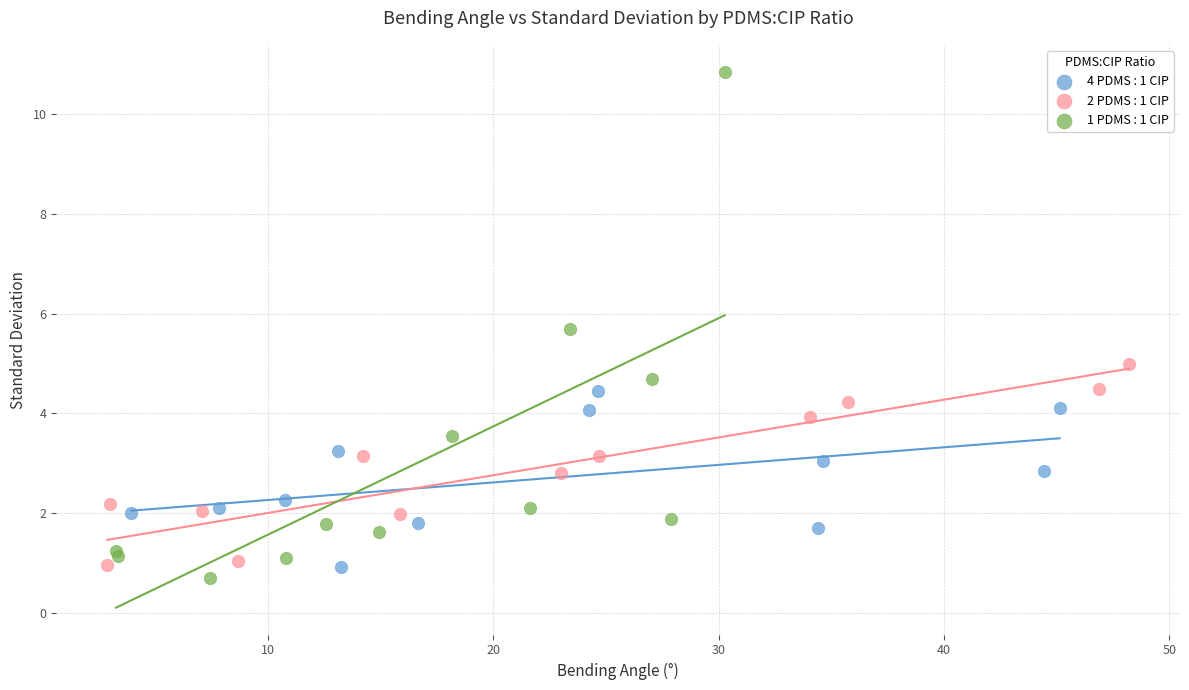

Which series has the widest spread of Y values?

1 PDMS : 1 CIP